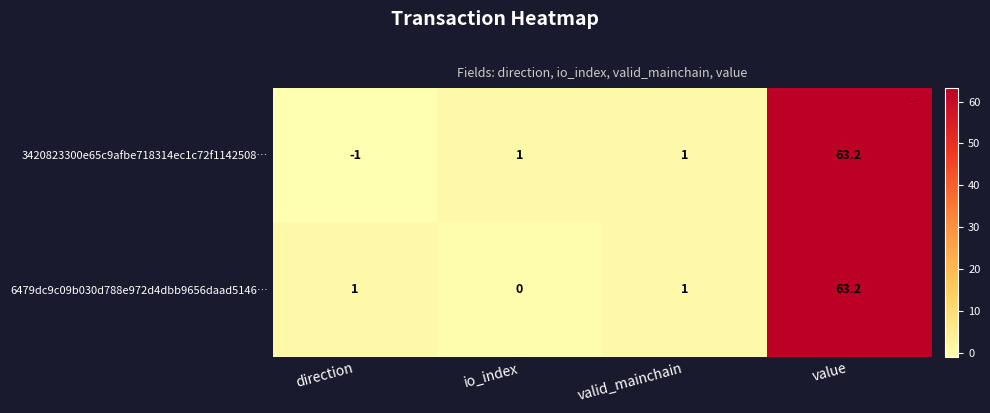

How many positive values does the 6479dc9c09b030d788e972d4dbb9656daad5146… series have?

3